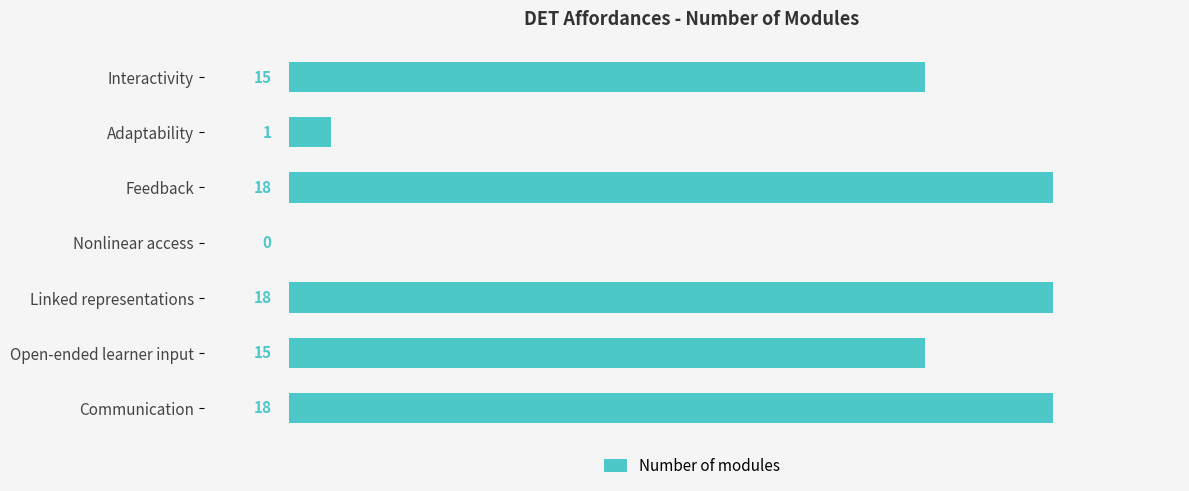

What is the ratio of the value at Communication to the value at Feedback?

1.0